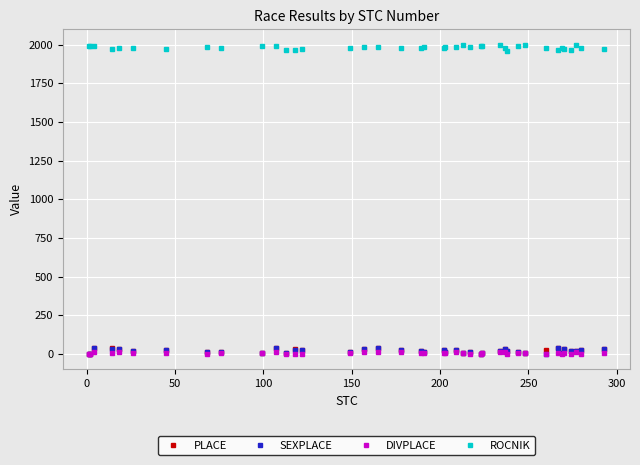

At how many categories does at least one series exceed 306?

40